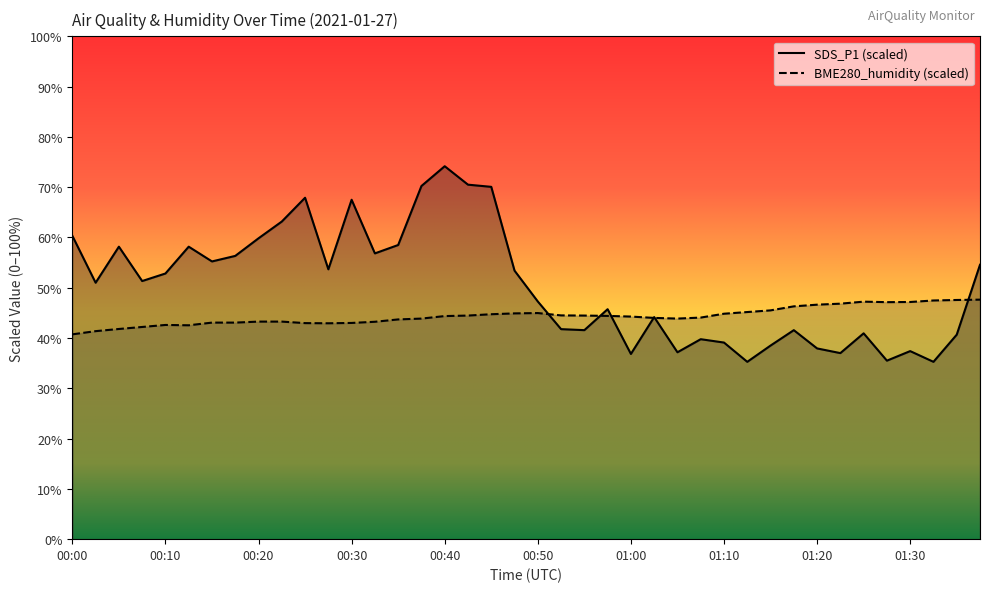

Which category has the lowest value across all series?

01:13